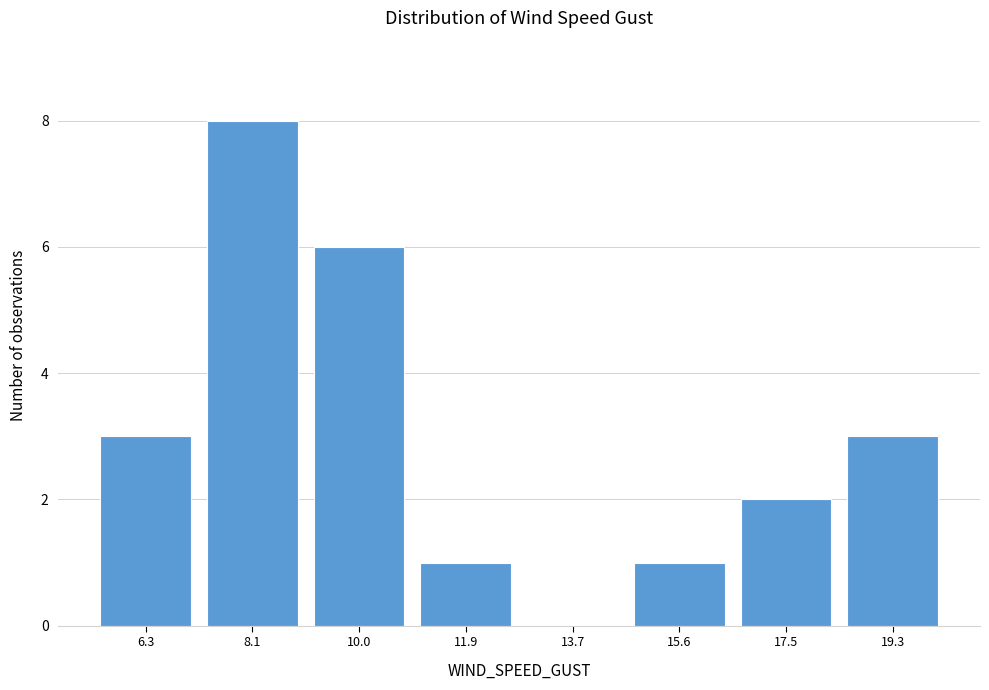

Reading left to right, transcribe this chart: for each bar, give the range it covers on the x-axis and its height. Neither the bar edges nor the heights are printed on the chart, so give them approximately, as read against the axes.

5.4 to 7.2: 3
7.2 to 9.0: 8
9.0 to 11.0: 6
11.0 to 12.8: 1
12.8 to 14.6: 0
14.6 to 16.6: 1
16.6 to 18.4: 2
18.4 to 20.2: 3